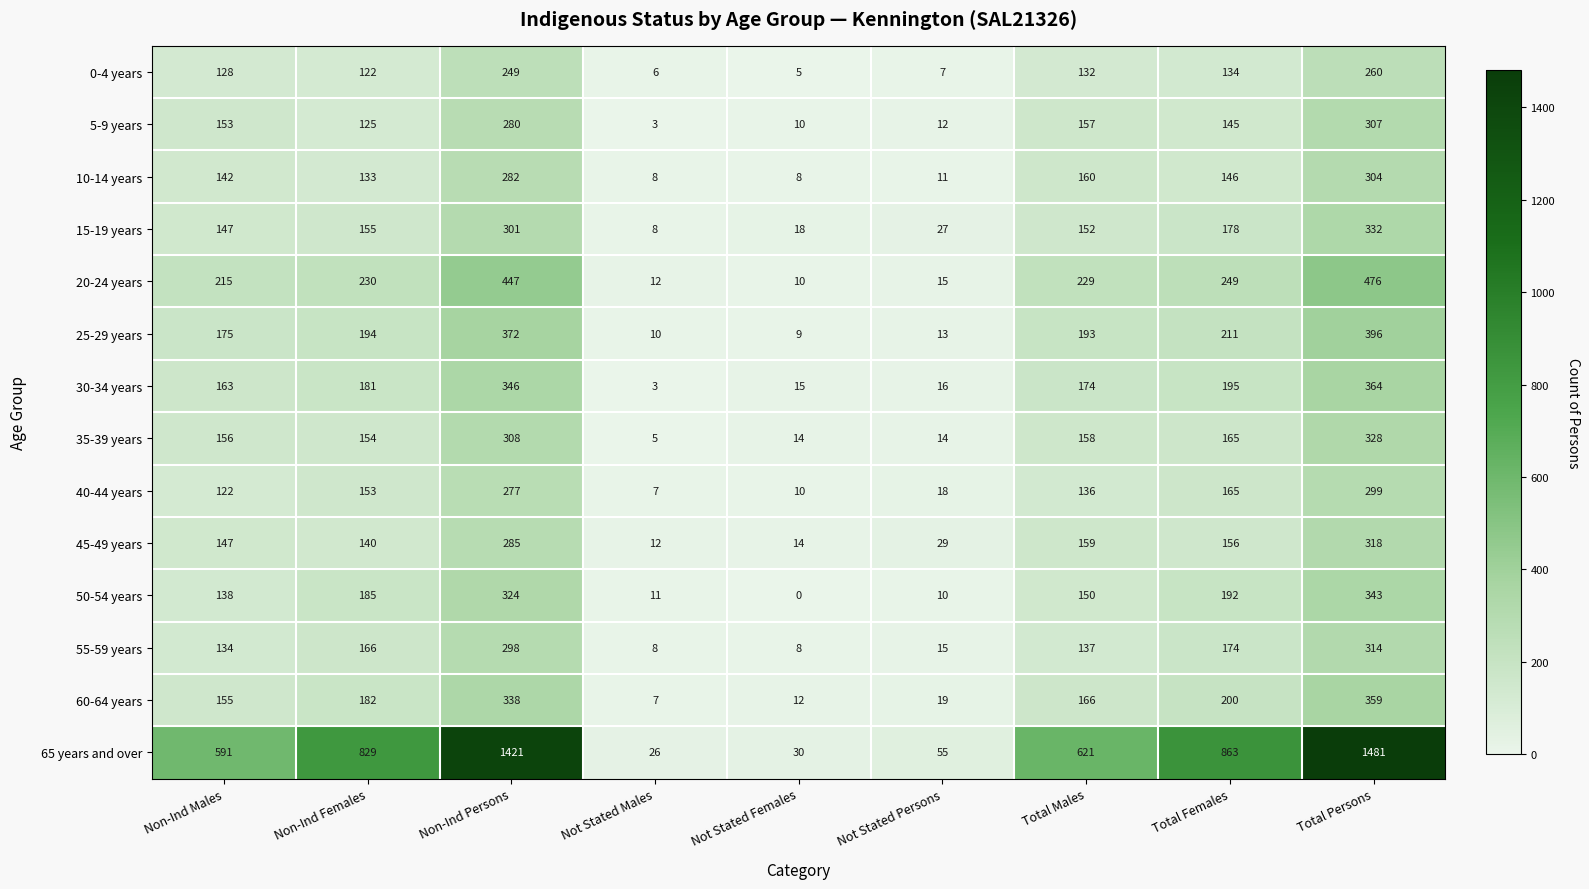

Which series changed the most between Not Stated Males and Total Persons?

65 years and over